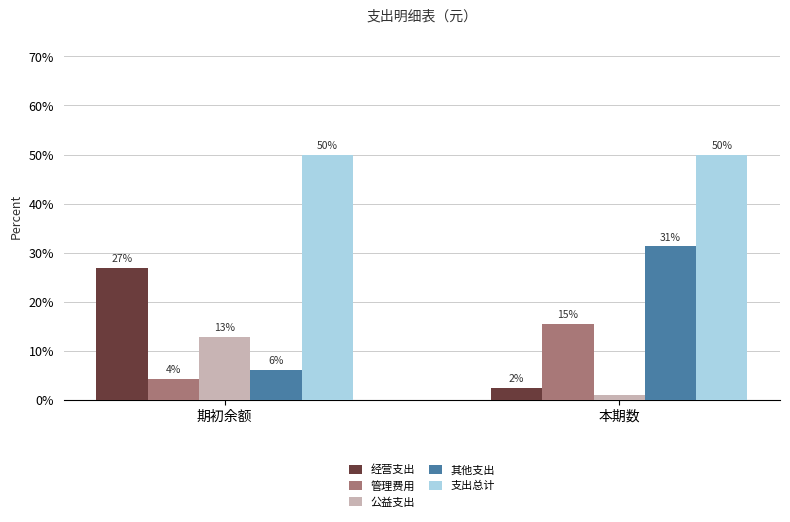

At which category is the sum across all series the highest?

期初余额